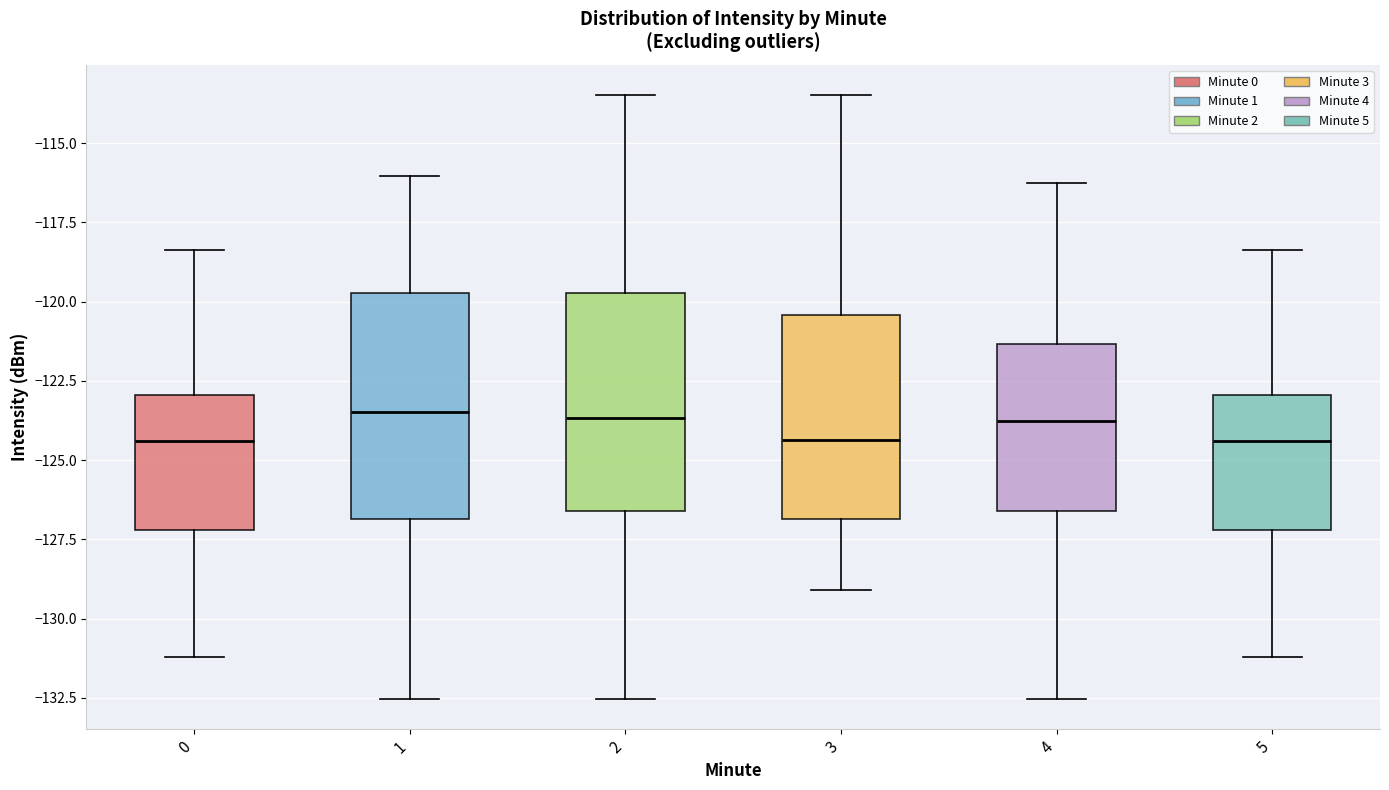

Reading left to right, read every box against the y-axis: the position of its median line, the range the box covers, and the ends of its whiskers. The values are not printed on the chart, so give them approximately, as read against the axis.

0: median -124.5, box -127.0 to -123.0, whiskers -131.0 to -118.5
1: median -123.5, box -127.0 to -119.5, whiskers -132.5 to -116.0
2: median -123.5, box -126.5 to -119.5, whiskers -132.5 to -113.5
3: median -124.5, box -127.0 to -120.5, whiskers -129.0 to -113.5
4: median -124.0, box -126.5 to -121.5, whiskers -132.5 to -116.5
5: median -124.5, box -127.0 to -123.0, whiskers -131.0 to -118.5